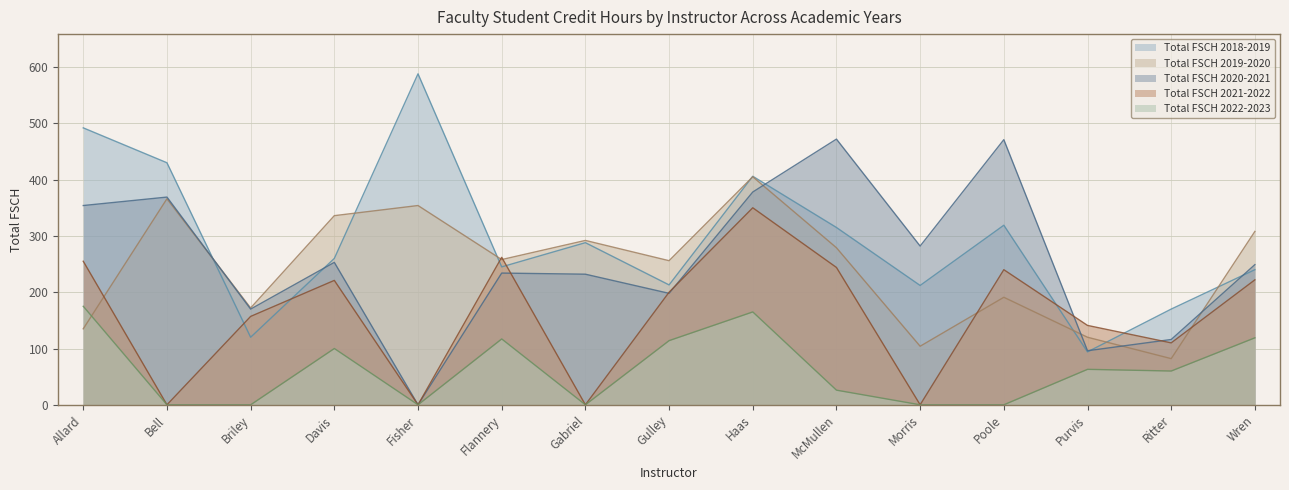

How many data points in Total FSCH 2019-2020 are above 258?

7